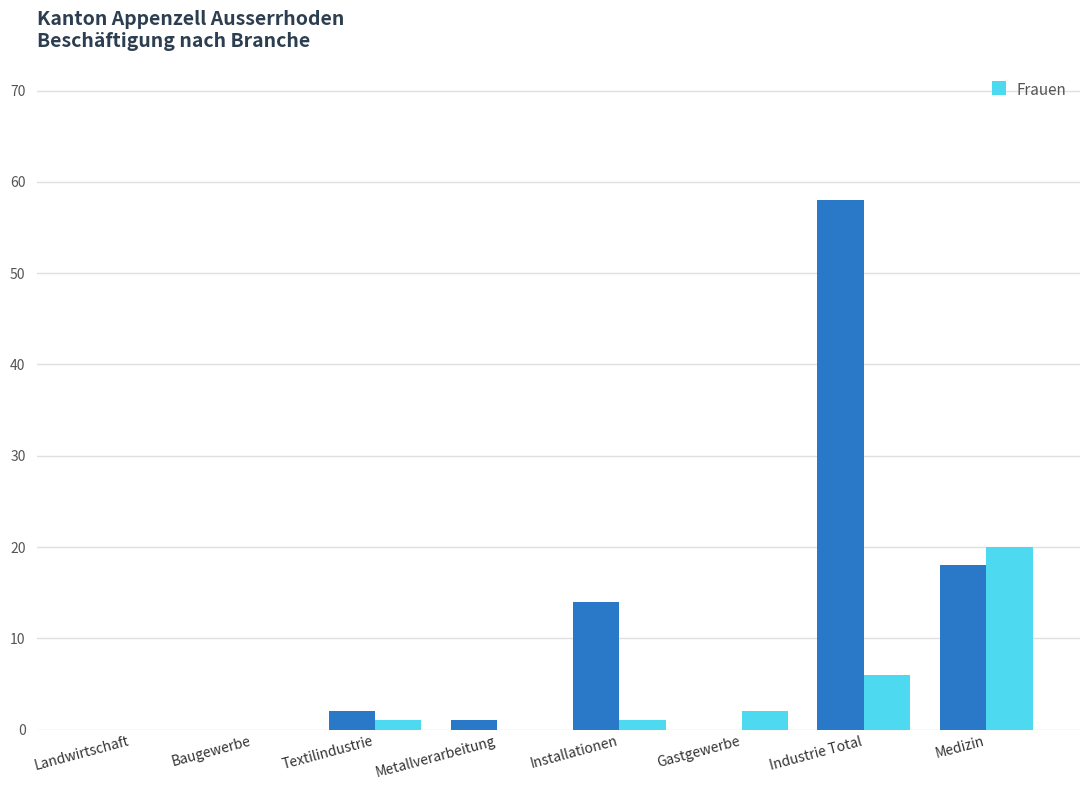

Which category has the highest value across all series?

Industrie Total